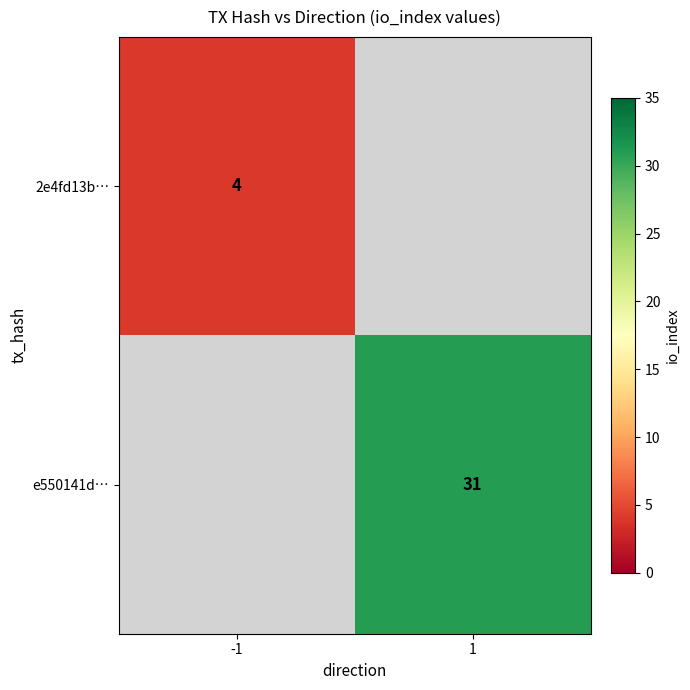

The 2e4fd13b… series shows 6 at -1. True or false?

False